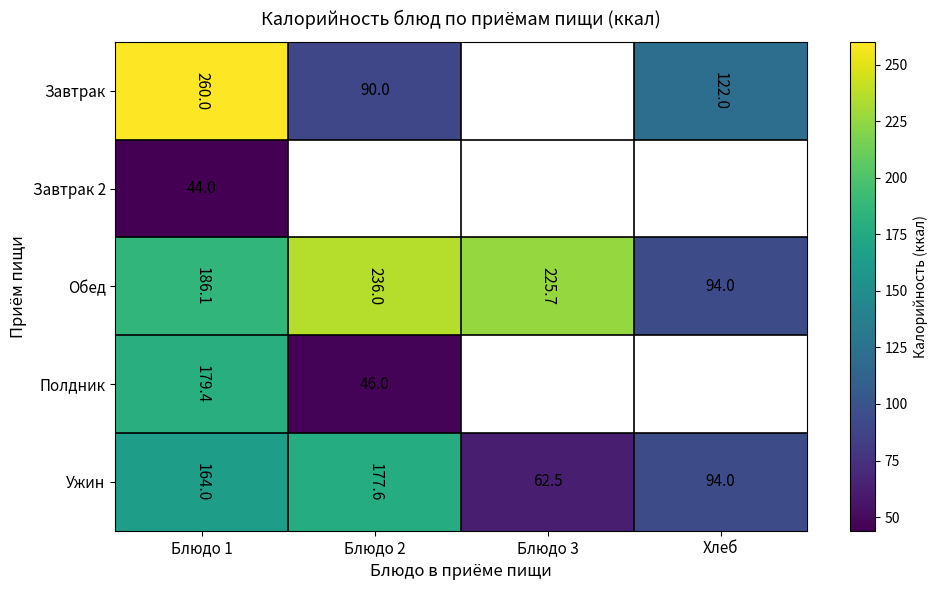

What is the difference between the highest and lowest values at Блюдо 1?

216.0